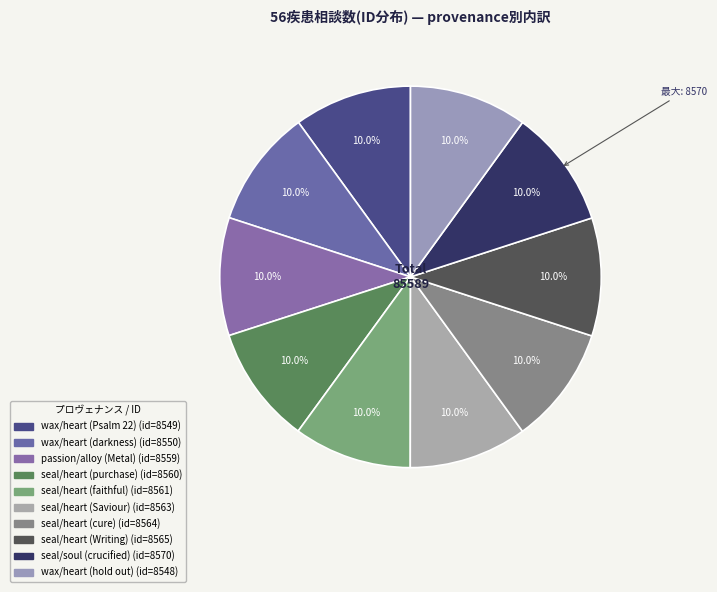

How many slices are in this pie chart?

10